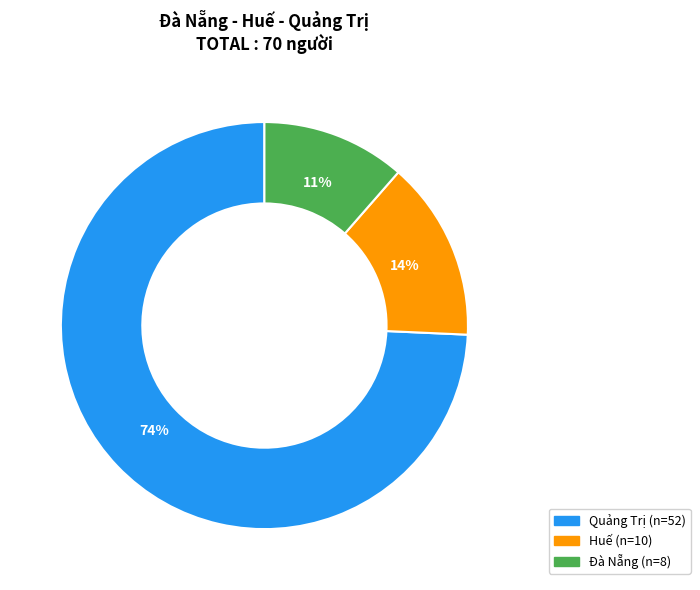

Does Huế represent more than half of the total?

No